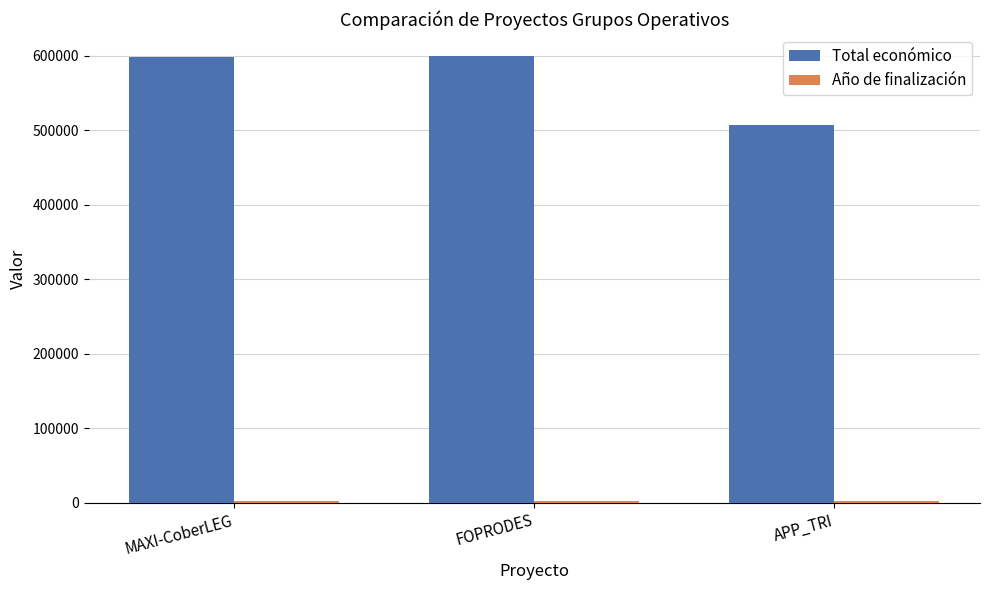

What is the label of the 1st bar from the right?

APP_TRI